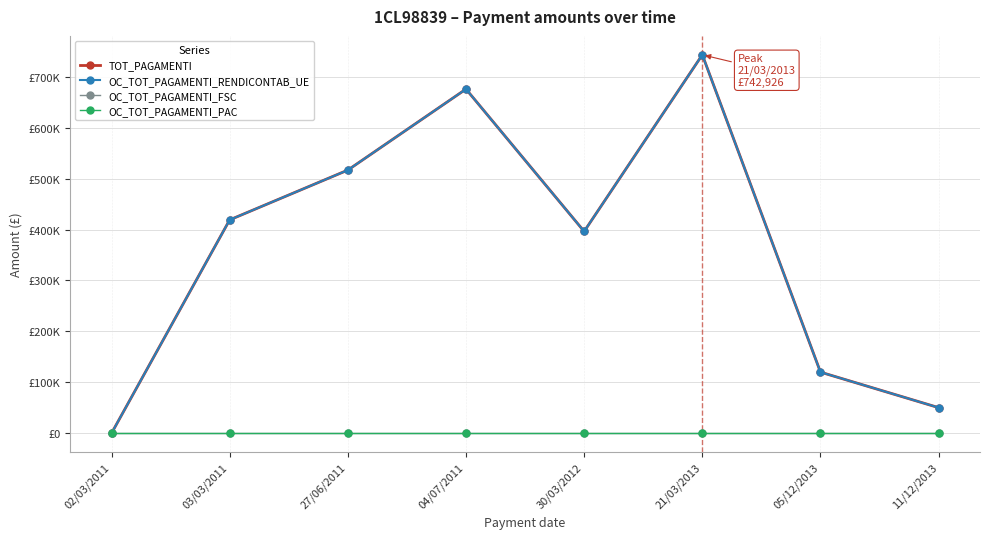

Does the chart have visible grid lines?

Yes